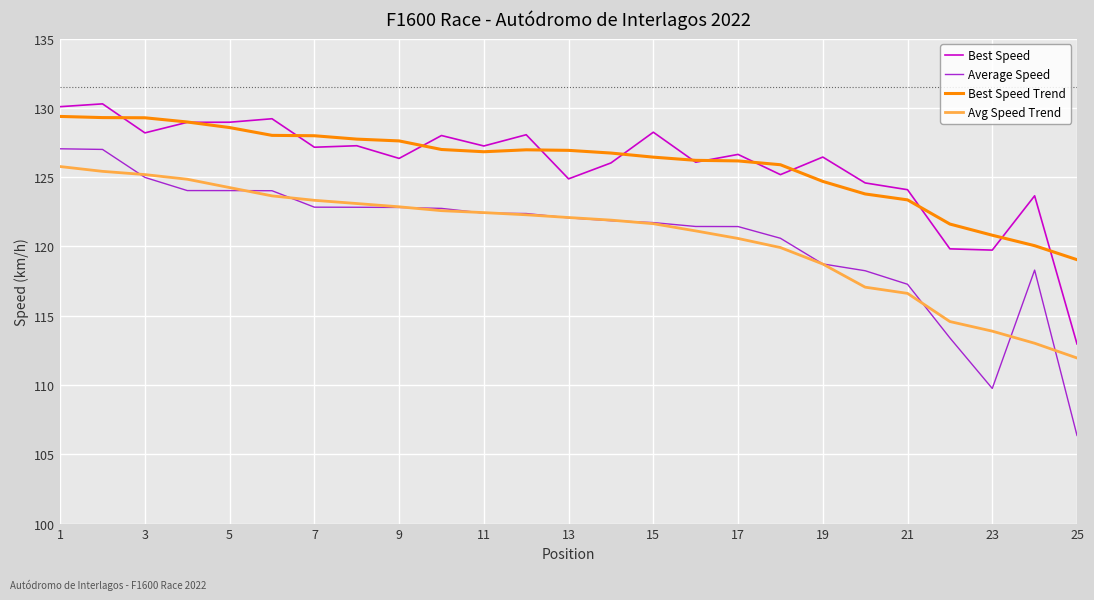

True or false: Average Speed and Best Speed Trend intersect in this chart.

False